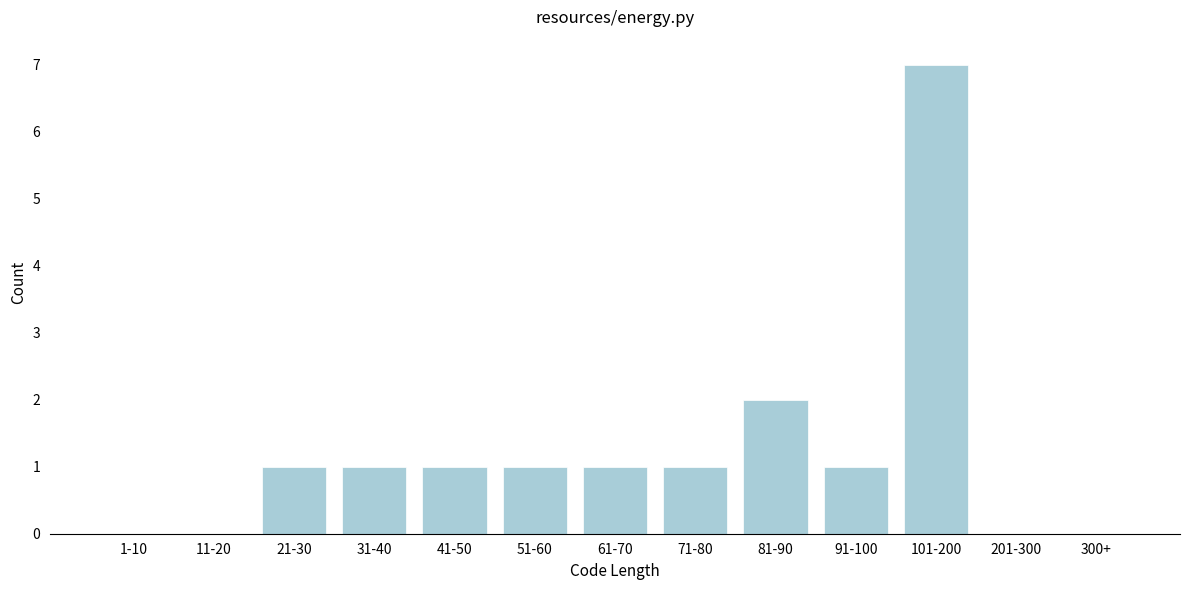

Reading left to right, transcribe all the data shown in this chart.

1-10=0	11-20=0	21-30=1	31-40=1	41-50=1	51-60=1	61-70=1	71-80=1	81-90=2	91-100=1	101-200=7	201-300=0	300+=0